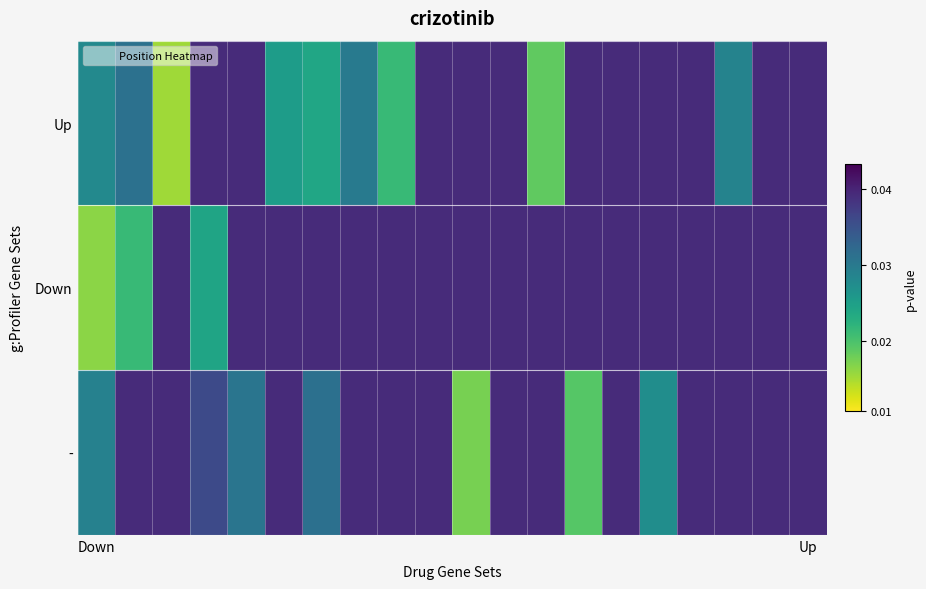

At which category does the chart reach its peak across all series?

3